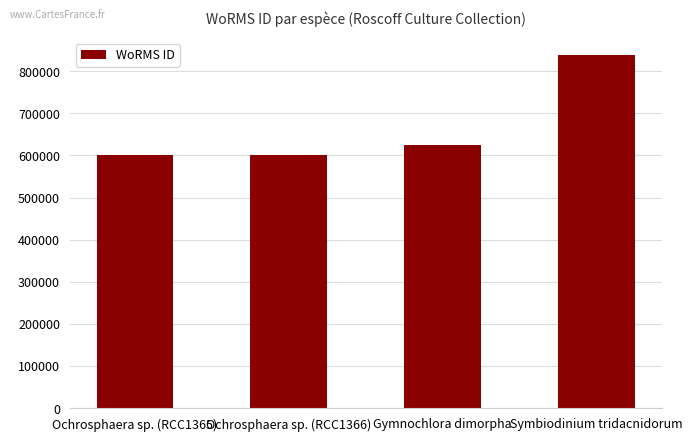

The value at Symbiodinium tridacnidorum is 838423. True or false?

True